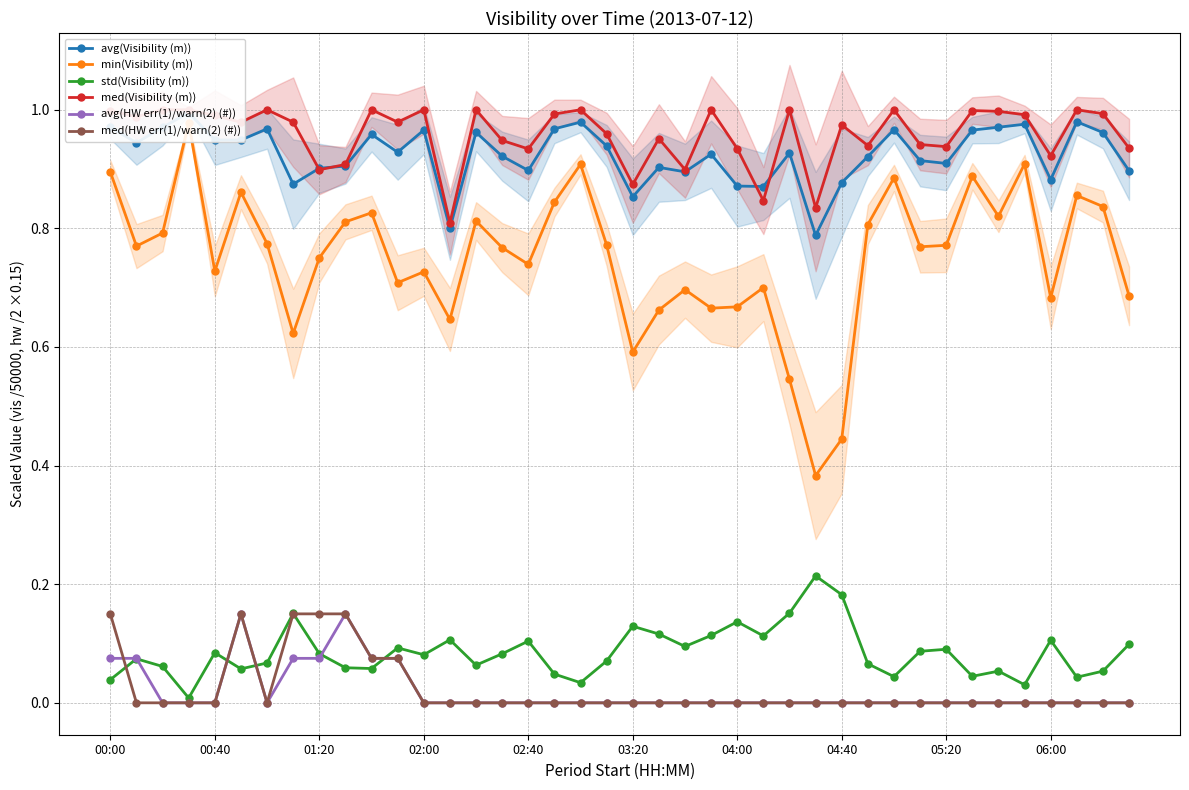

What is the greatest value displayed?

1.0